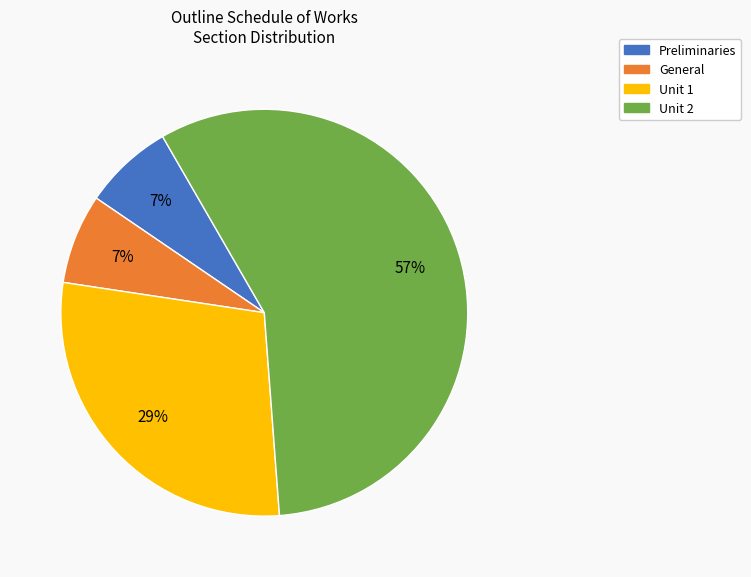

True or false: General accounts for 21% of the total.

False